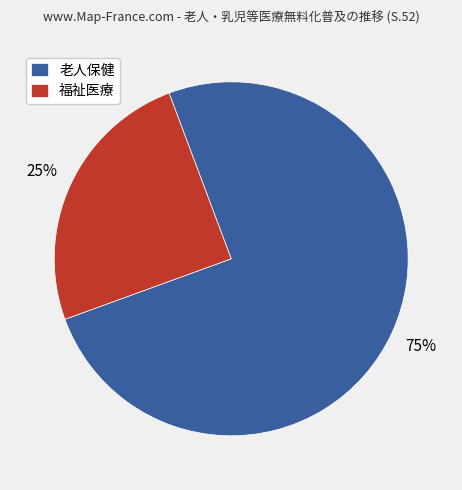

True or false: 福祉医療 accounts for 10% of the total.

False